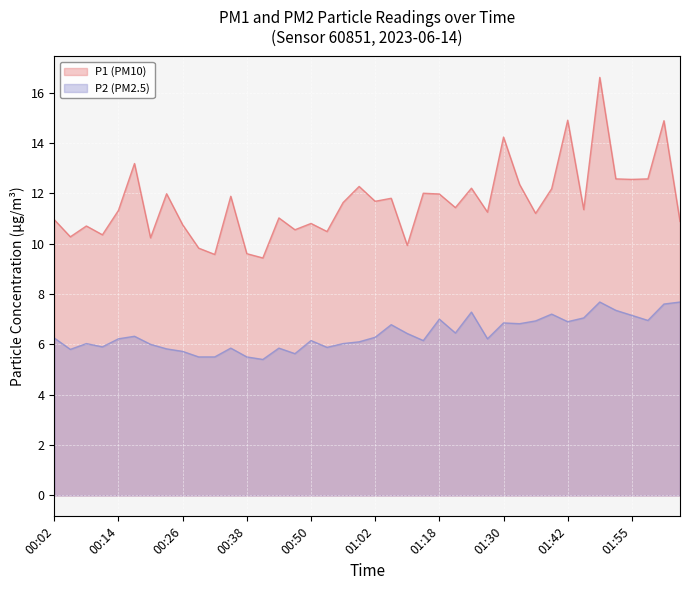

What is the lowest value of the P2 series?

5.4